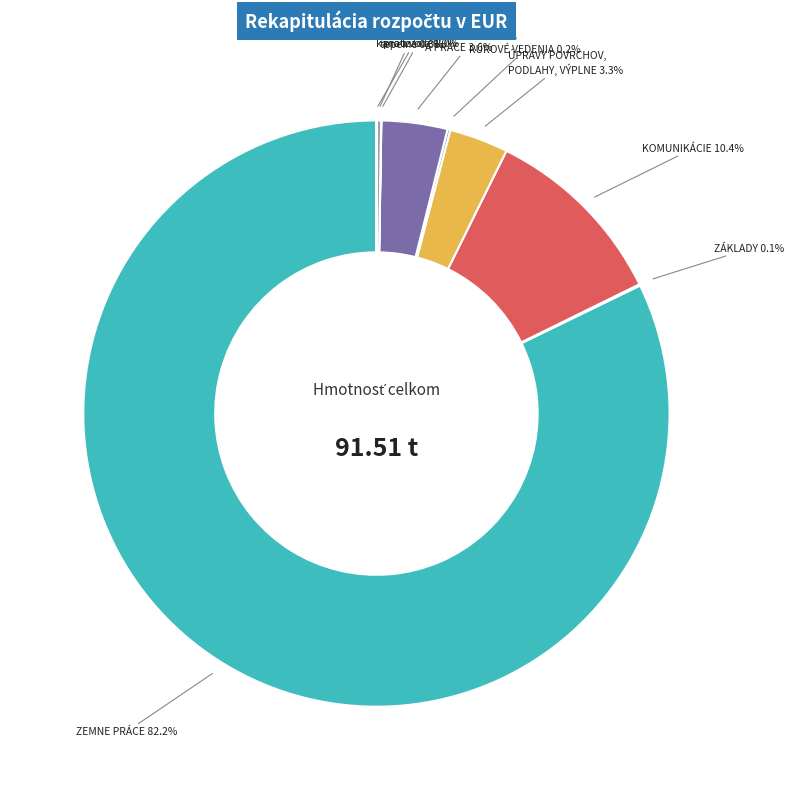

Is there any slice that represents more than half of the pie?

Yes